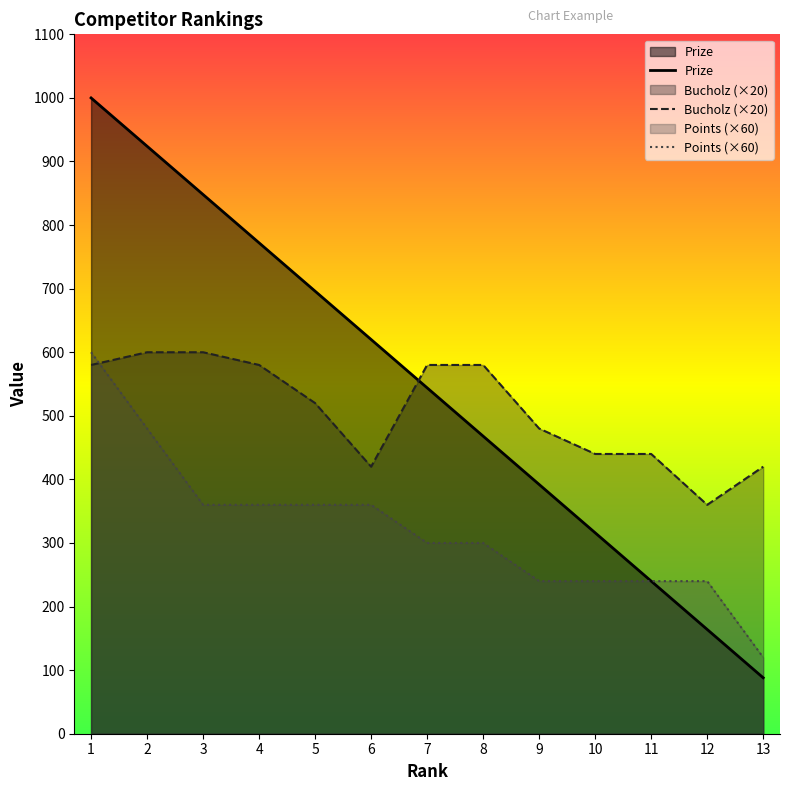

What is the difference between the second highest and second lowest values in the Prize series?

760